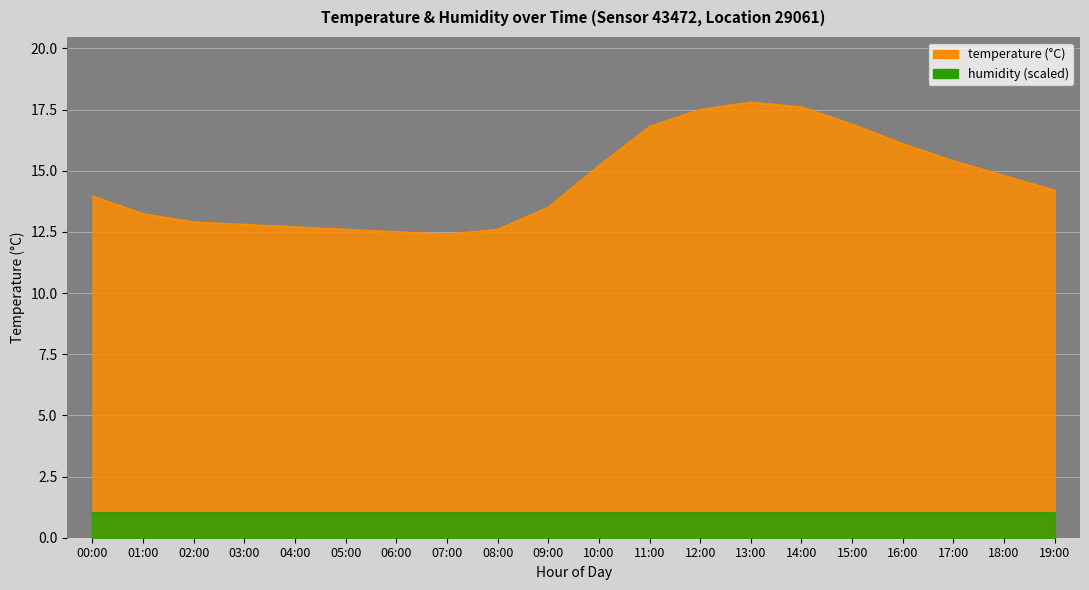

Where is the first local minimum?

07:00